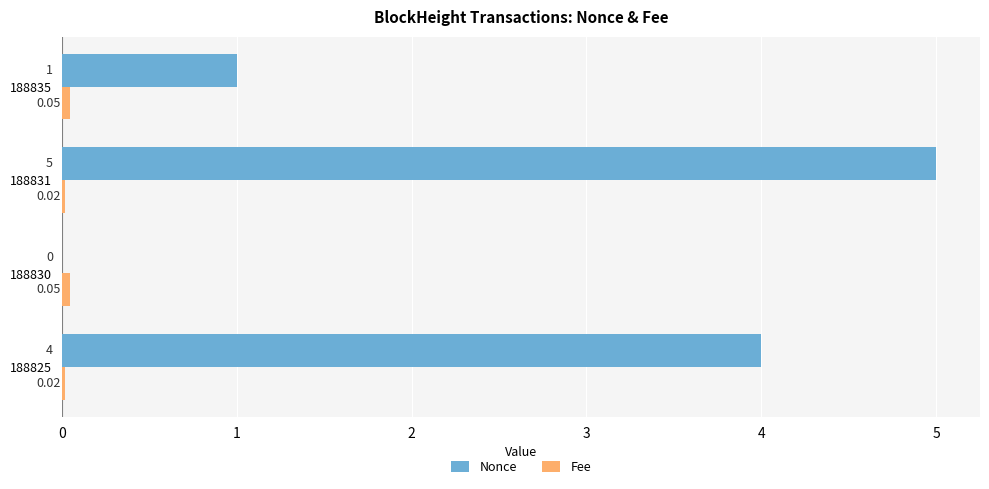

Between 188830 and 188835, which series saw the biggest shift?

Nonce